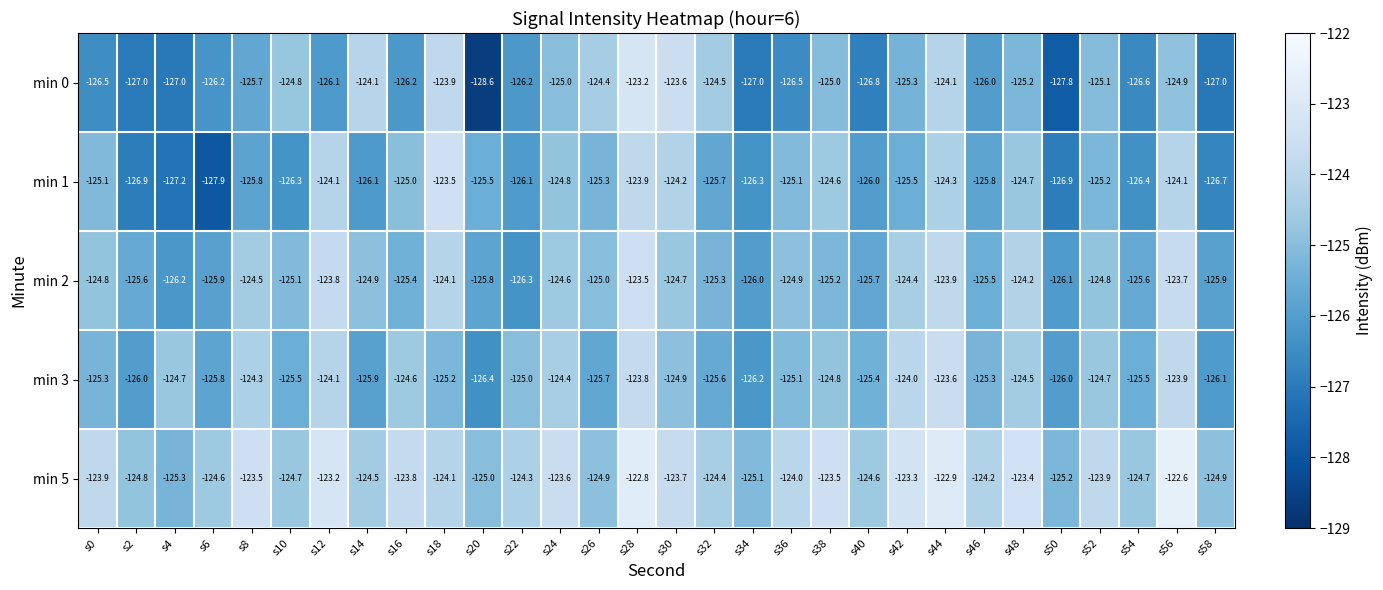

What is the sum of all min 0 values?

-3770.3